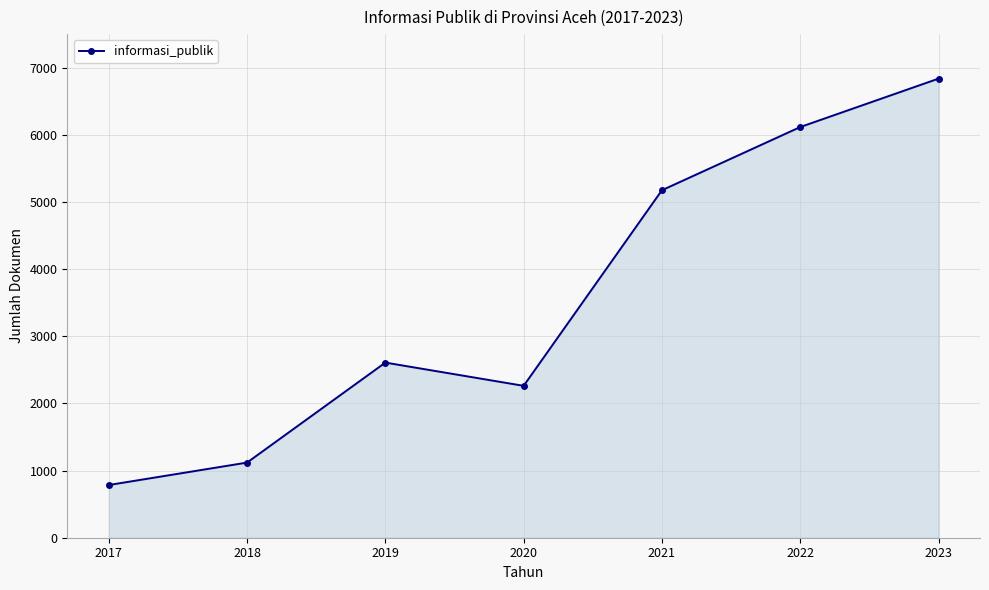

What value does the data have at 2021?

5175